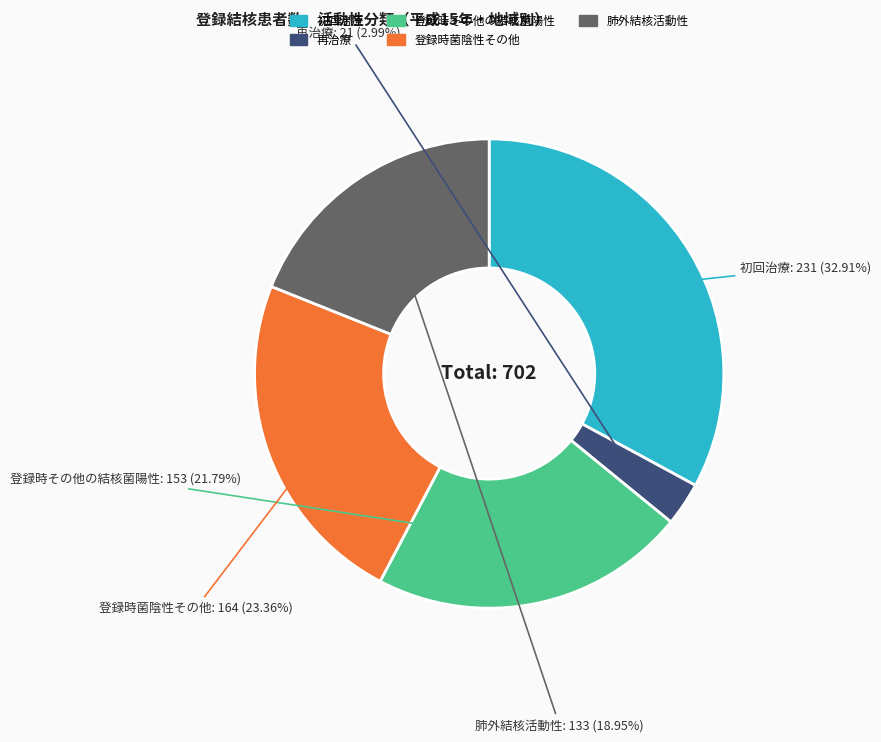

Is there any slice that represents more than half of the pie?

No